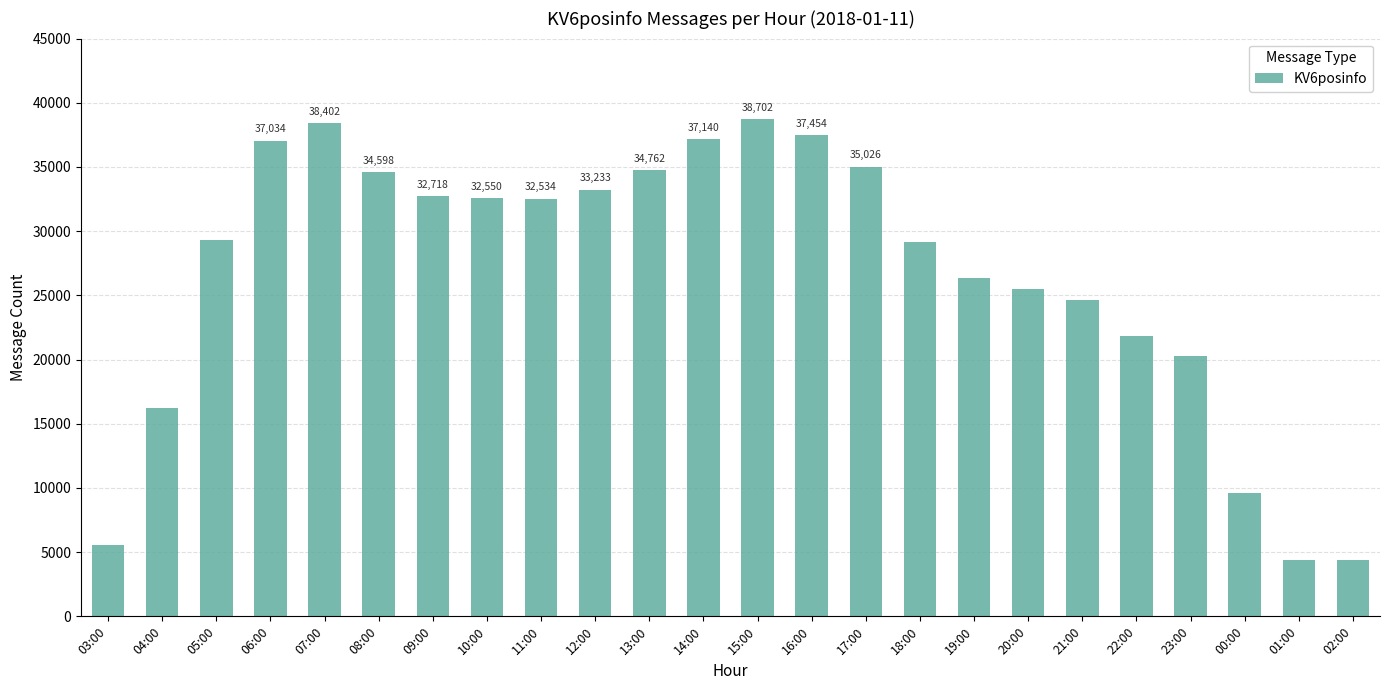

What is the sum of all values?

641270